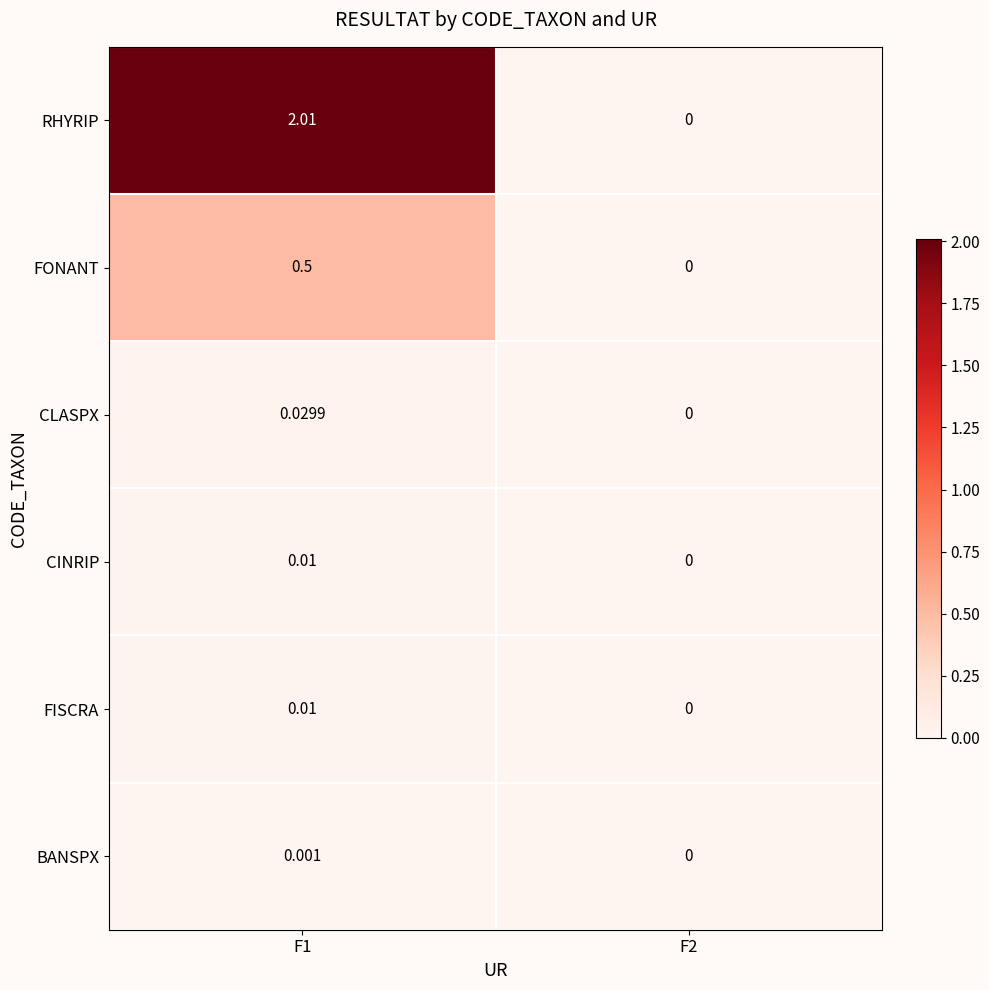

Is the value of FONANT at F1 greater than the value of FISCRA at F2?

Yes